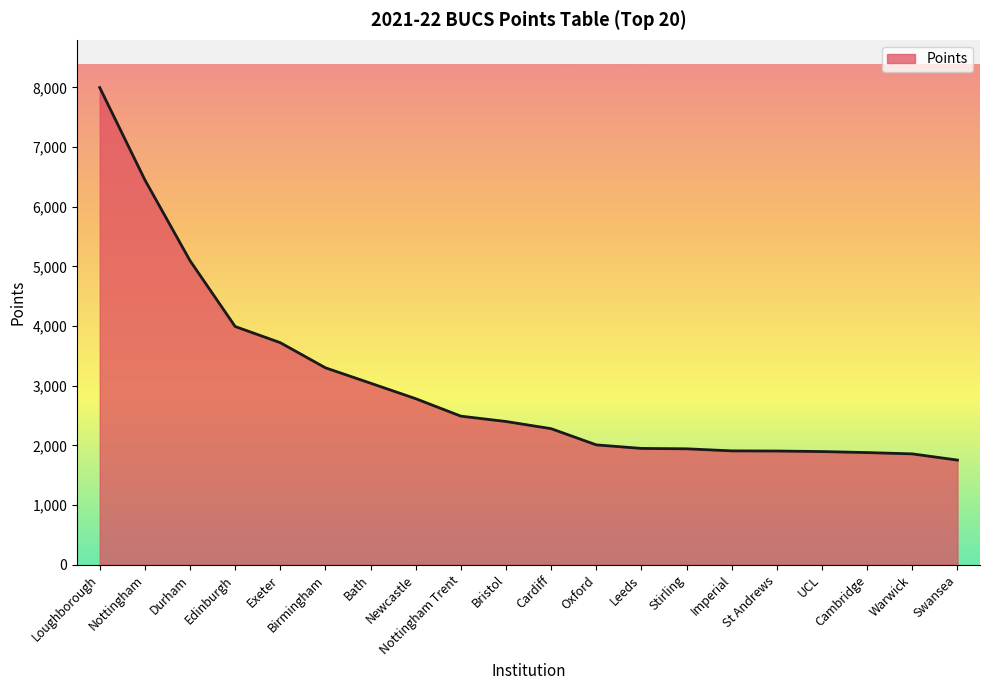

What is the approximate value at Durham?

5097.0